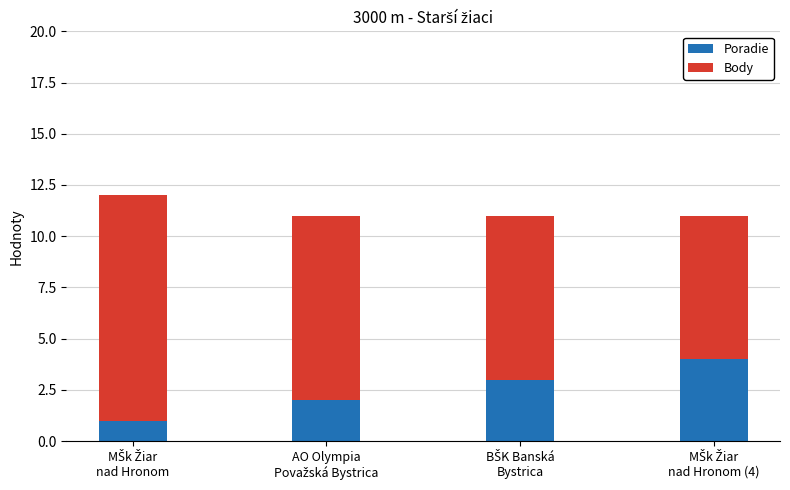

Count the number of categories in the chart.

4